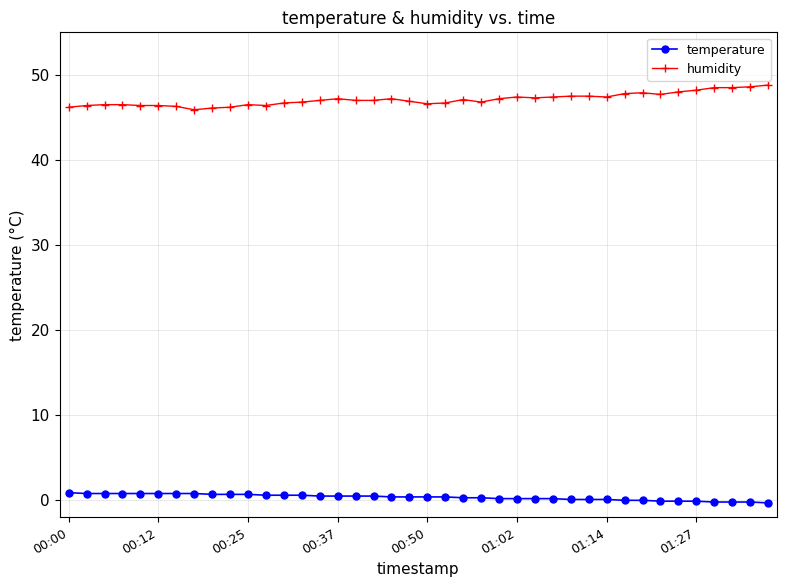

What is the highest value of the temperature series?

0.9